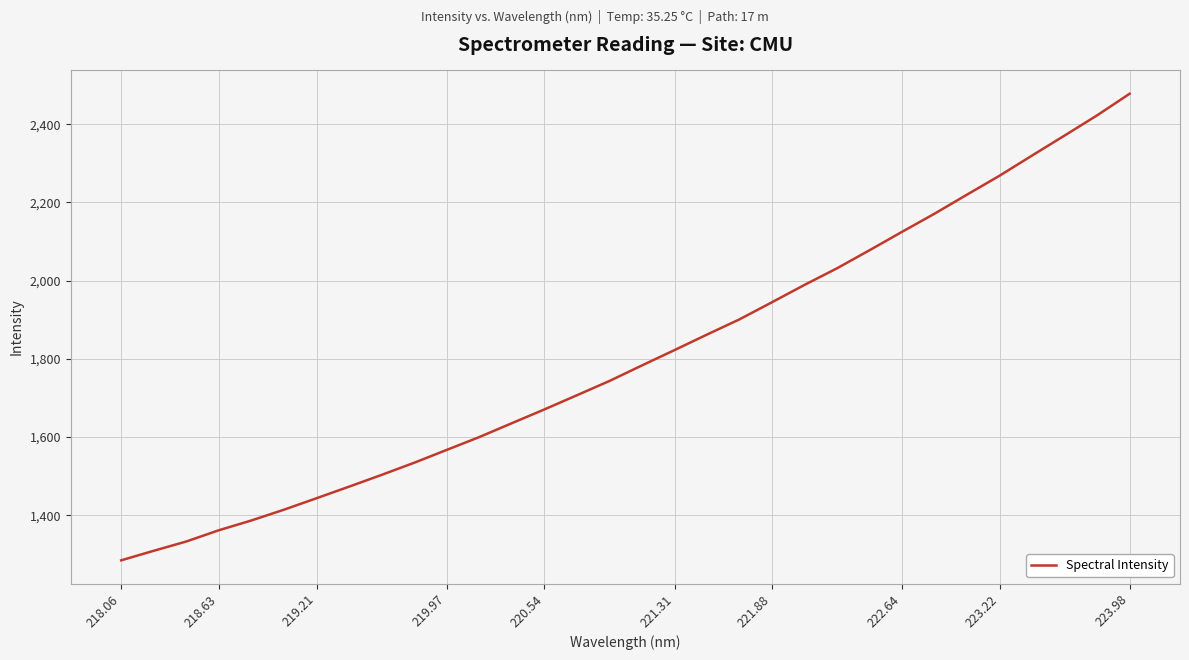

What is the difference between the second highest and minimum values?

1137.5